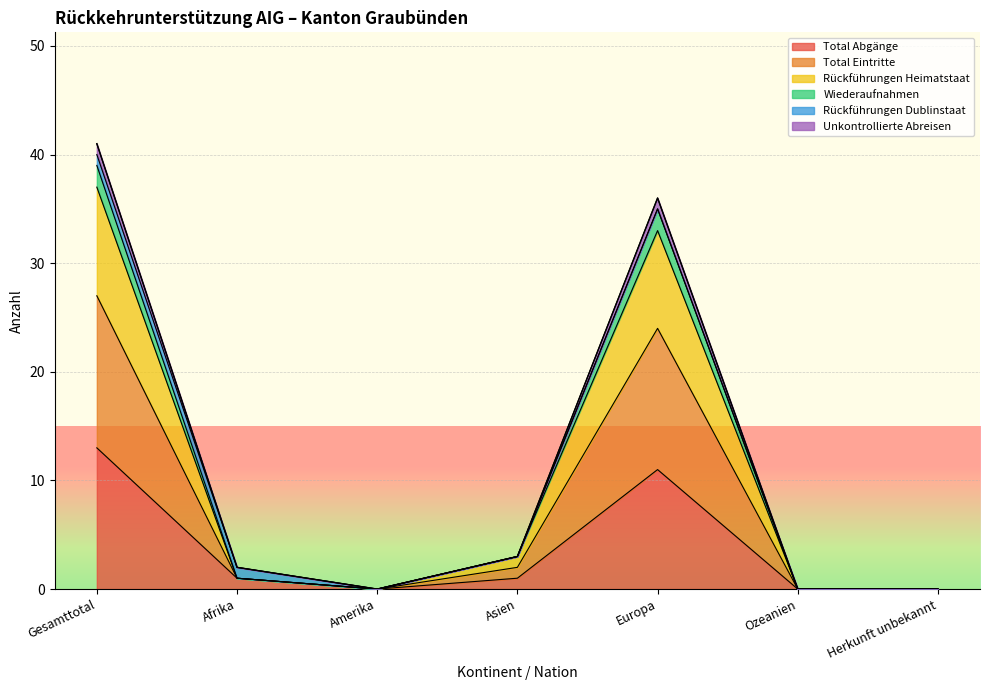

Which category has the highest value in the Total Abgänge series?

Gesamttotal